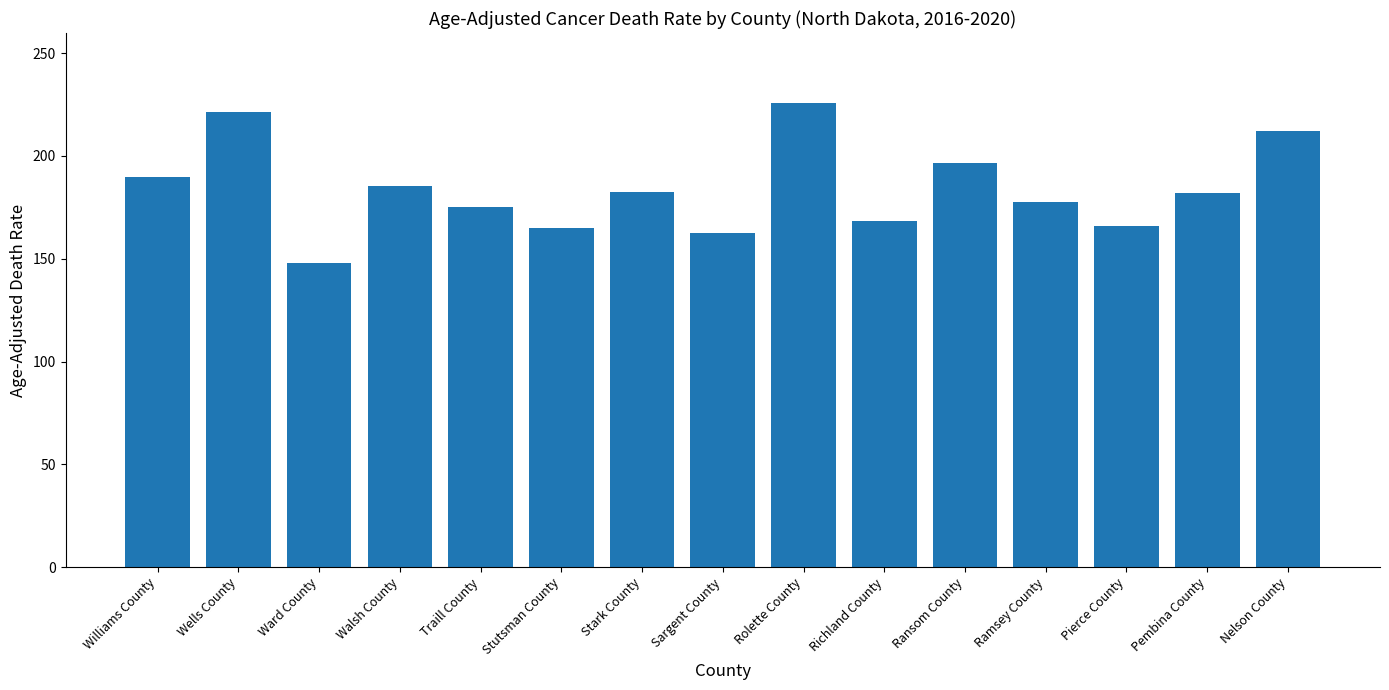

At which label does the data first exceed 181?

Williams County